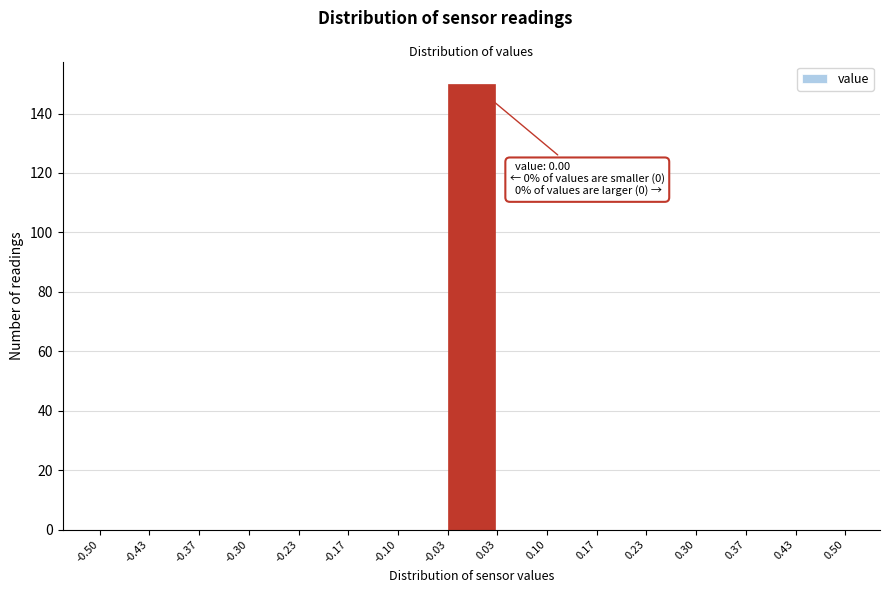

Which range on the x-axis has the tallest bar?

-0.03 to 0.03